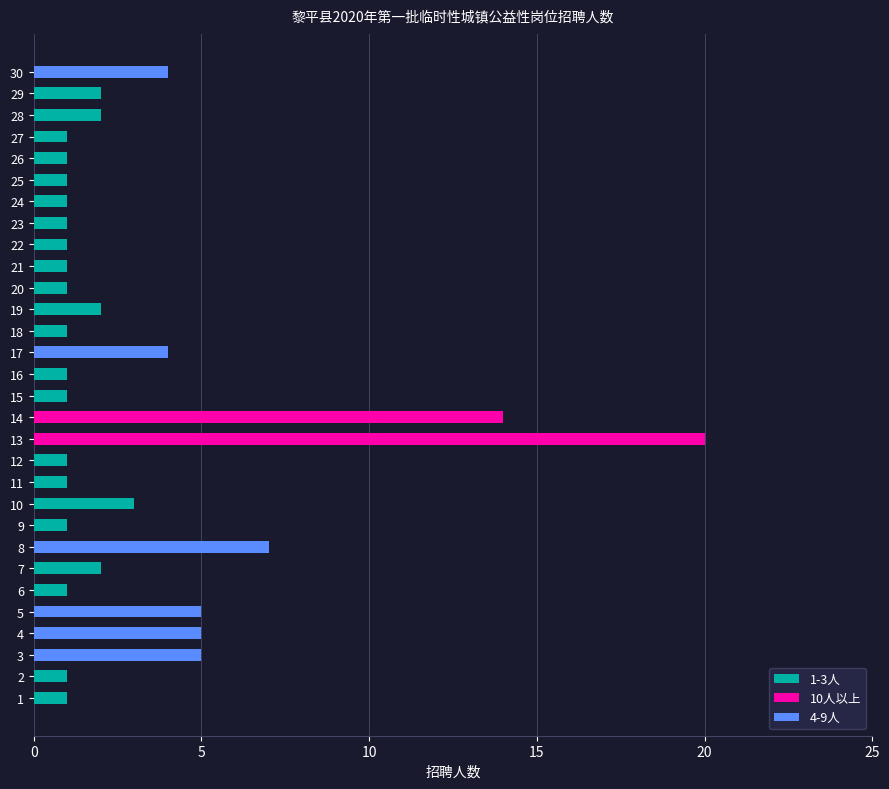

List the labels in order of value, largest first.

13, 14, 8, 3, 4, 5, 17, 30, 10, 7, 19, 28, 29, 1, 2, 6, 9, 11, 12, 15, 16, 18, 20, 21, 22, 23, 24, 25, 26, 27